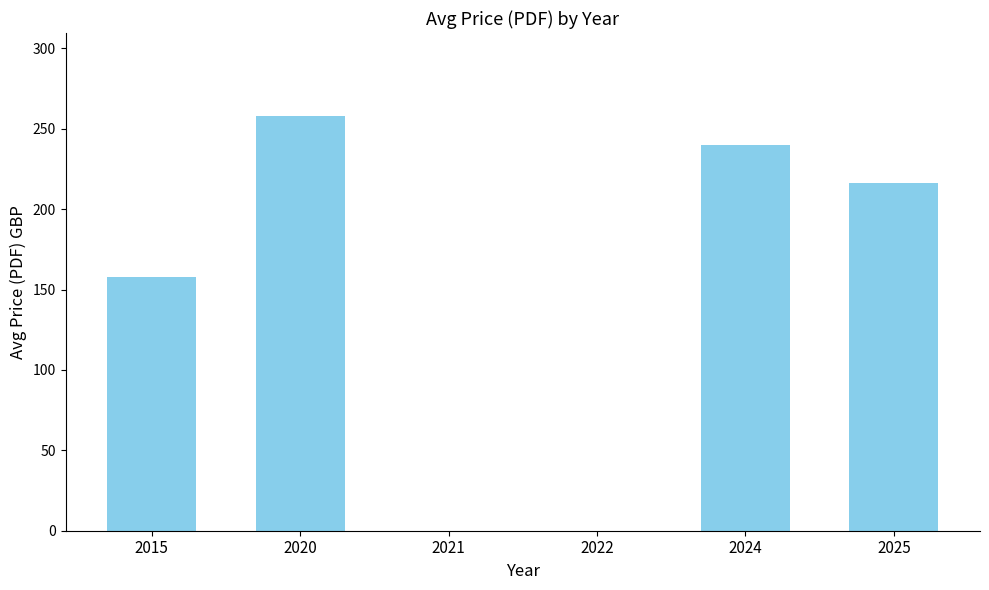

What is the sum of all values?

872.4